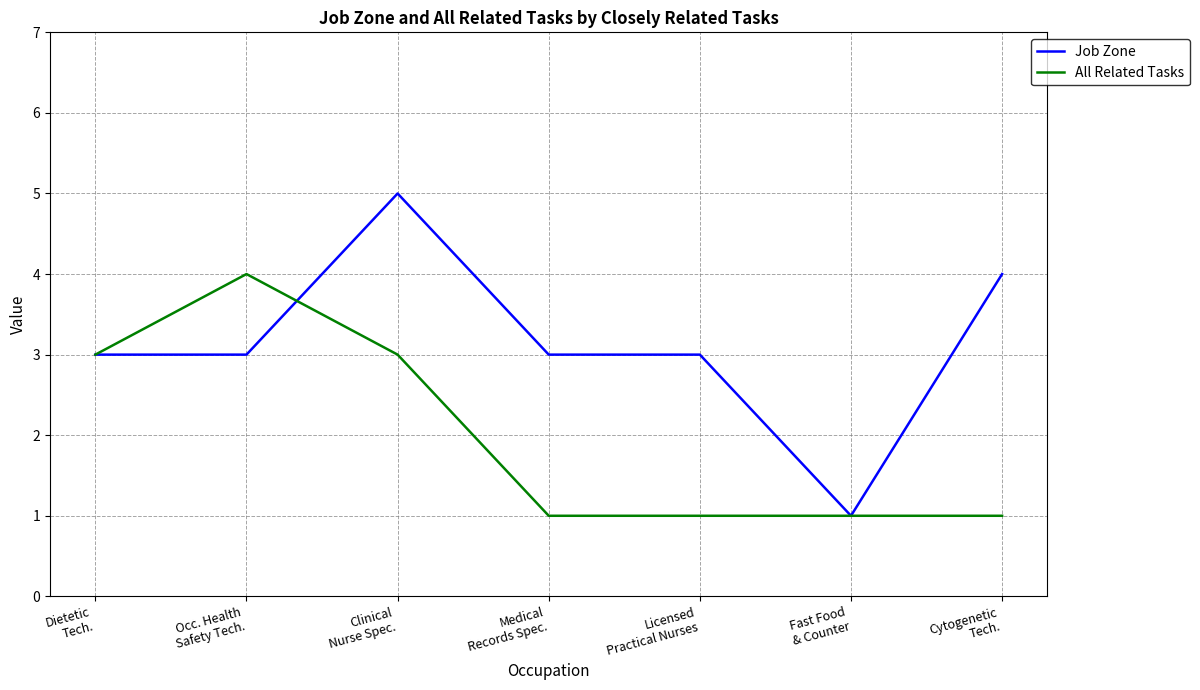

After their last crossing, which series has the higher values: Job Zone or All Related Tasks?

Job Zone